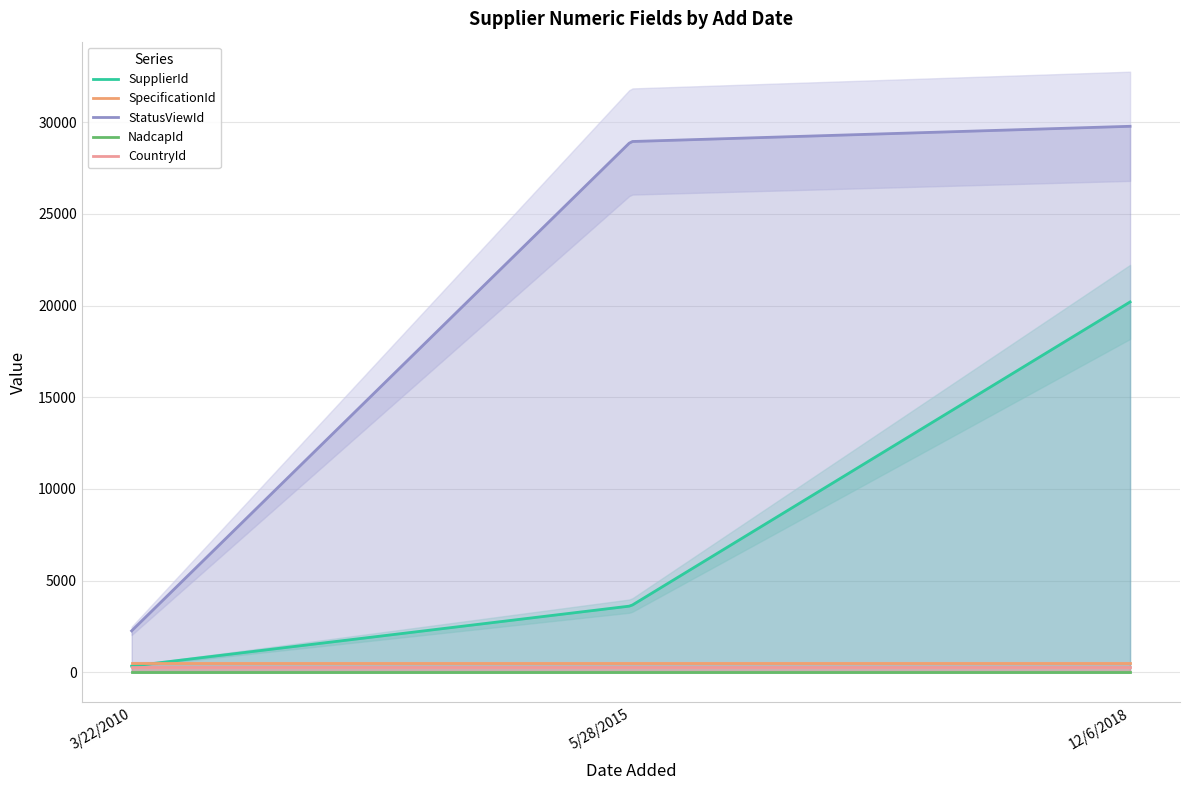

The value of SupplierId at 12/6/2018 is 20198. True or false?

True